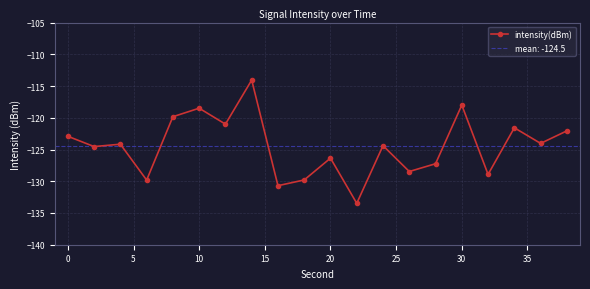

The value of intensity(dBm) at 30 is -118.0. True or false?

True